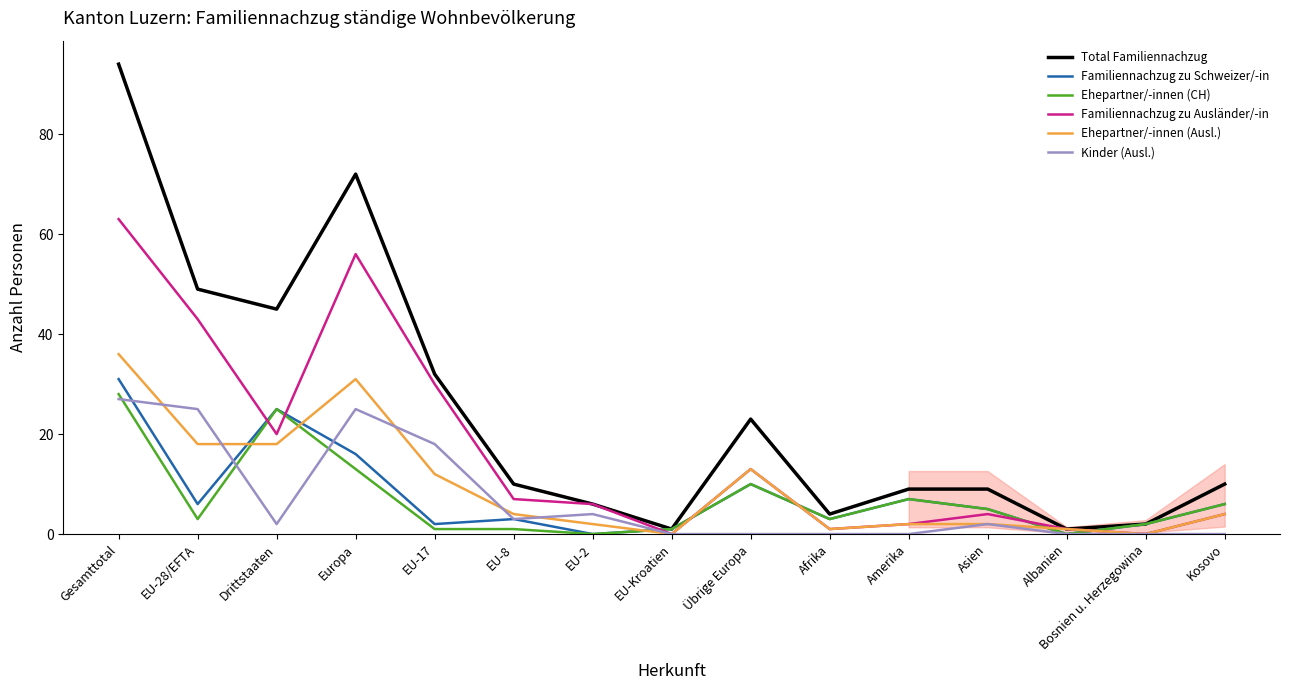

What position from the left is EU-28/EFTA?

2